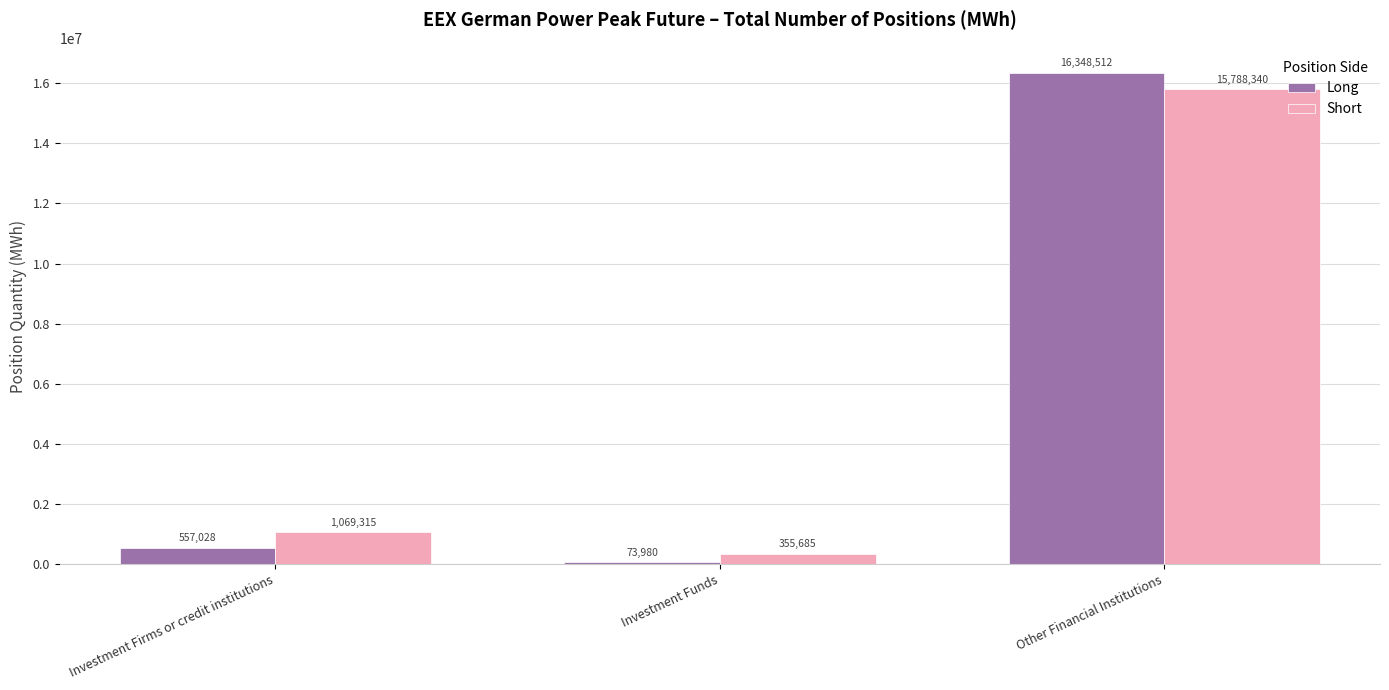

Where is Long nearest to the value 8211246?

Investment Firms or credit institutions